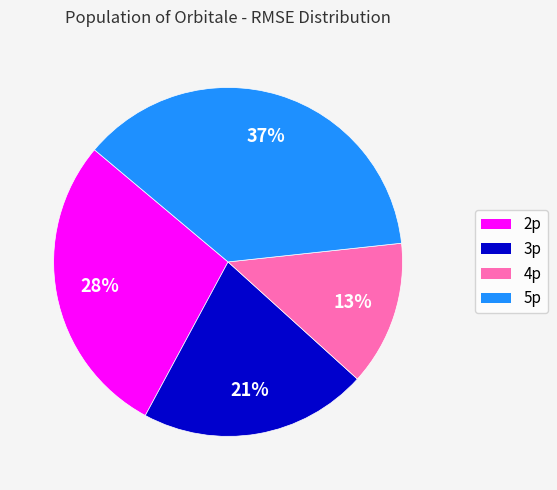

Is there any slice that represents more than half of the pie?

No